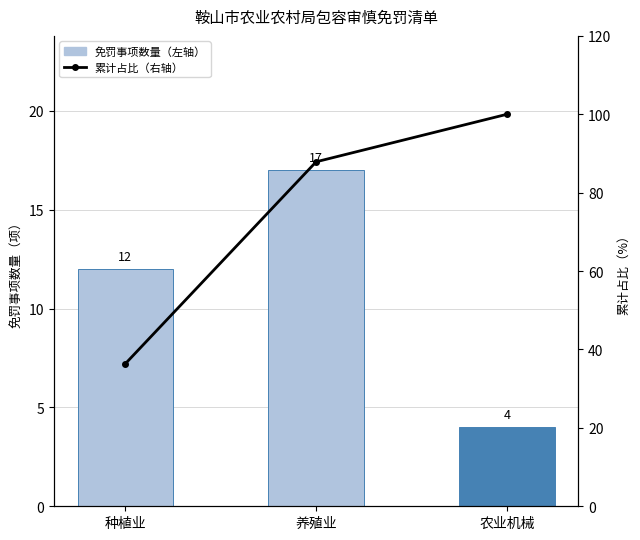

Is it true that 免罚事项数量（左轴） equals 7.3 at 养殖业?

False